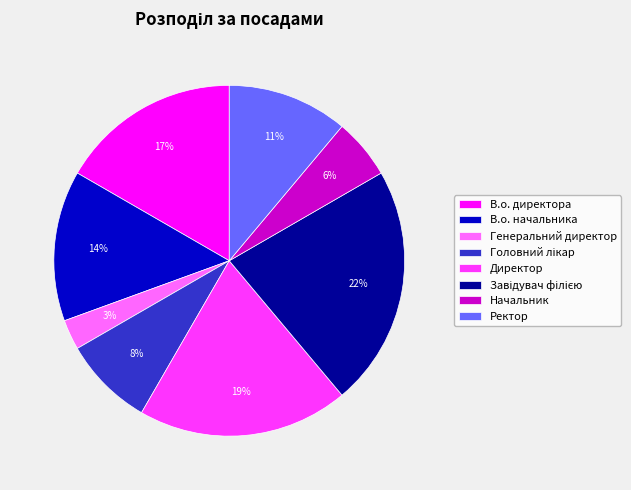

To the nearest percent, what is the average slice percentage?

12%